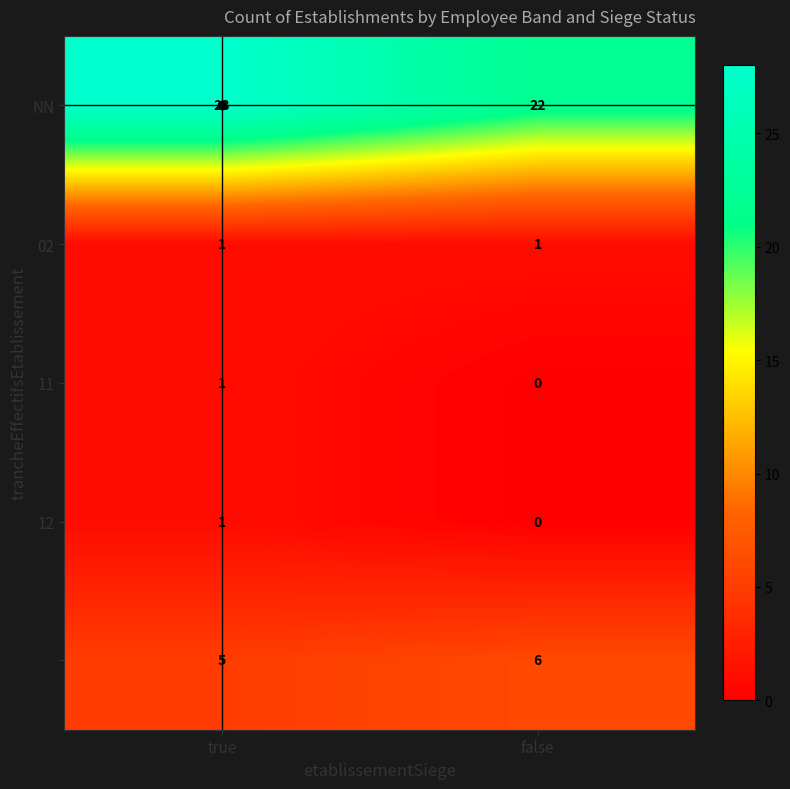

Which category has the lowest value across all series?

false